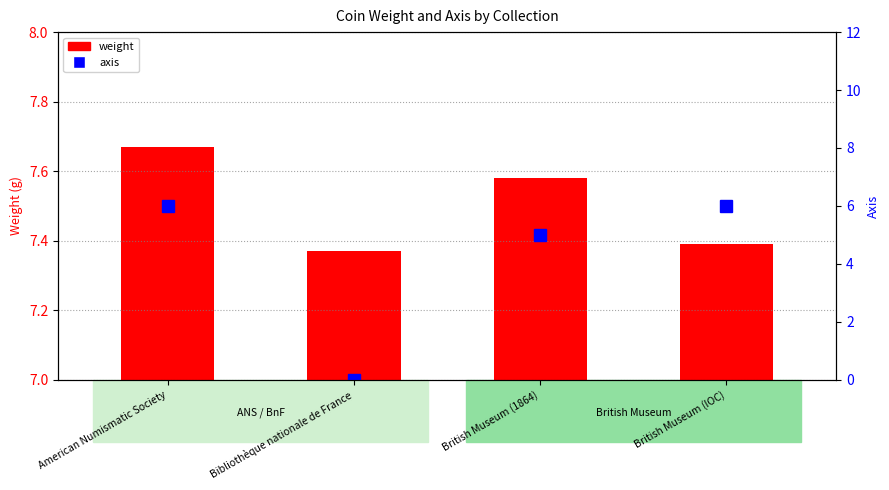

At which label is axis closest to 3?

British Museum (1864)